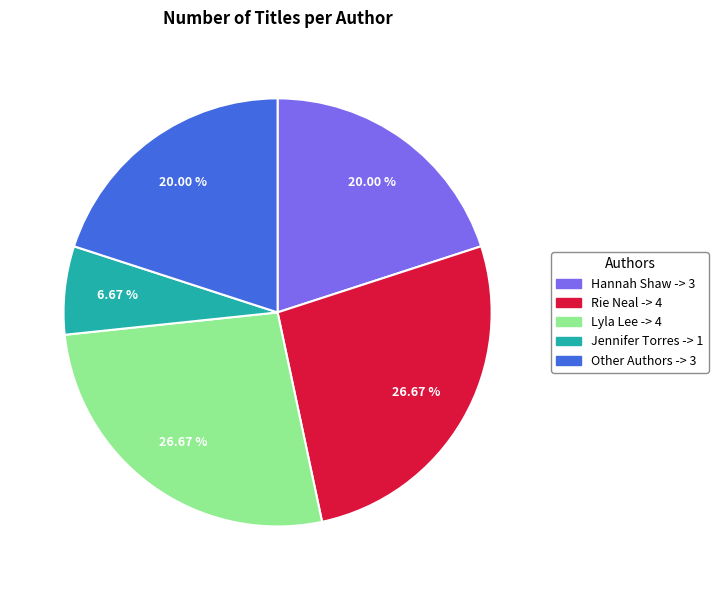

Does any single category account for the majority?

No